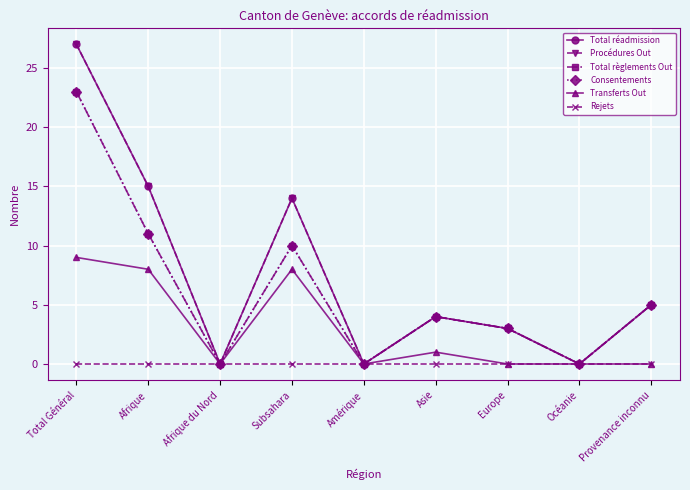

What is the difference between the second highest and second lowest values in the Total règlements Out series?

11